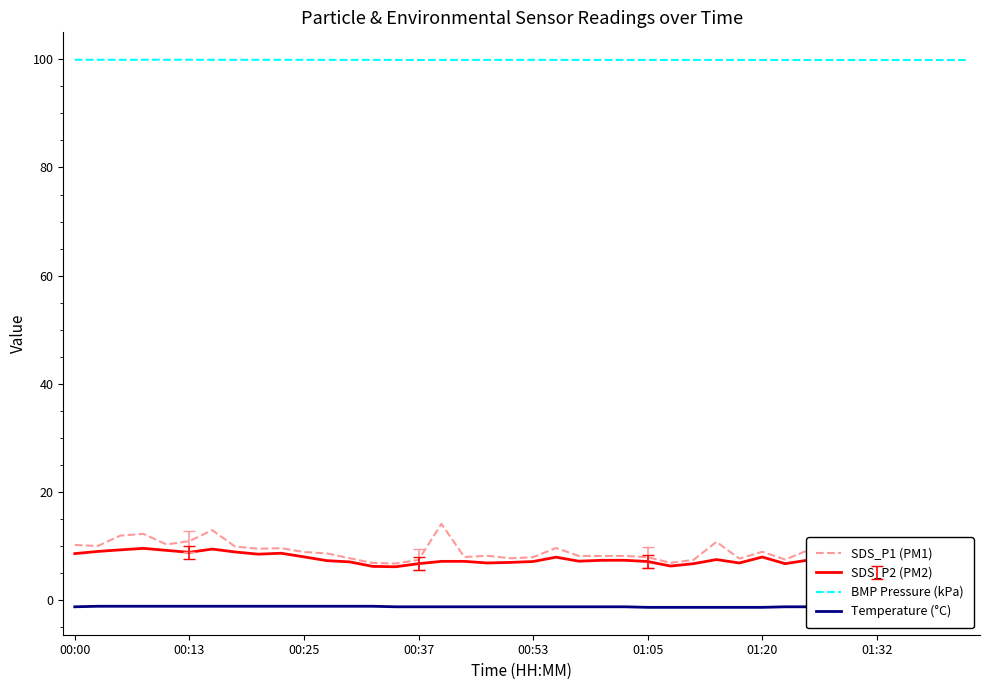

True or false: BMP Pressure (kPa) has a value of 99.9 at 00:37.

True